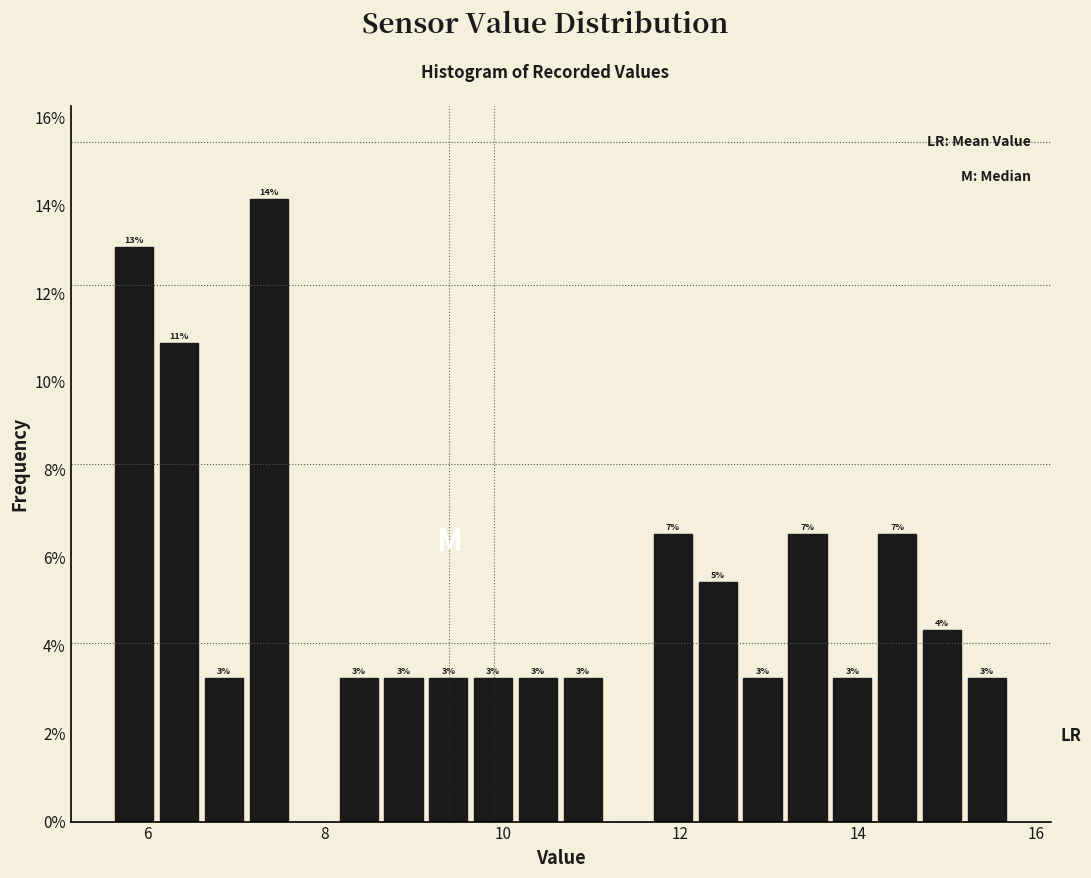

Around what value on the x-axis is the tallest bar? Give the approximate position of its centre, as read against the axis.

7.4